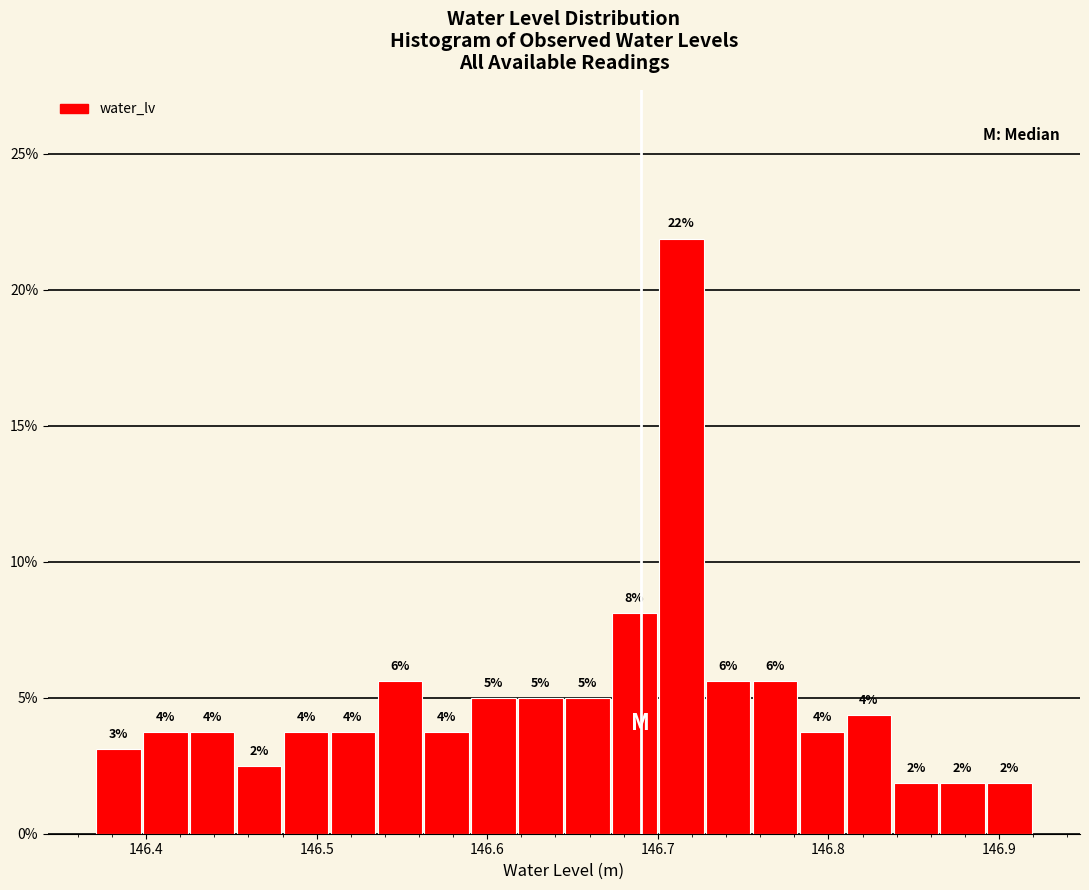

Around what value on the x-axis is the tallest bar? Give the approximate position of its centre, as read against the axis.

146.71